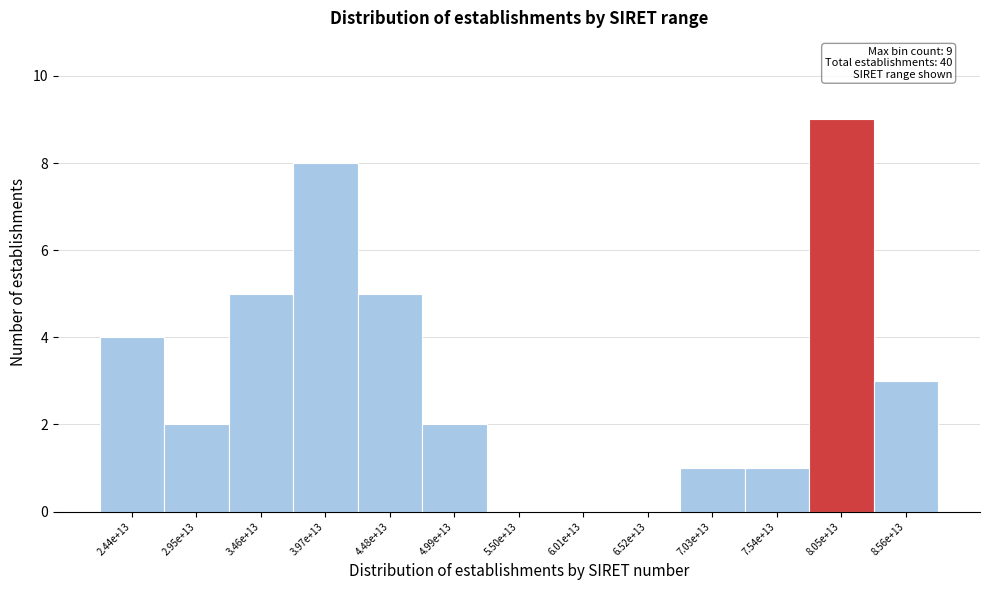

Reading left to right, what are all the values shown in this chart?

2.44e+13=4	2.95e+13=2	3.46e+13=5	3.97e+13=8	4.48e+13=5	4.99e+13=2	5.50e+13=0	6.01e+13=0	6.52e+13=0	7.03e+13=1	7.54e+13=1	8.05e+13=9	8.56e+13=3